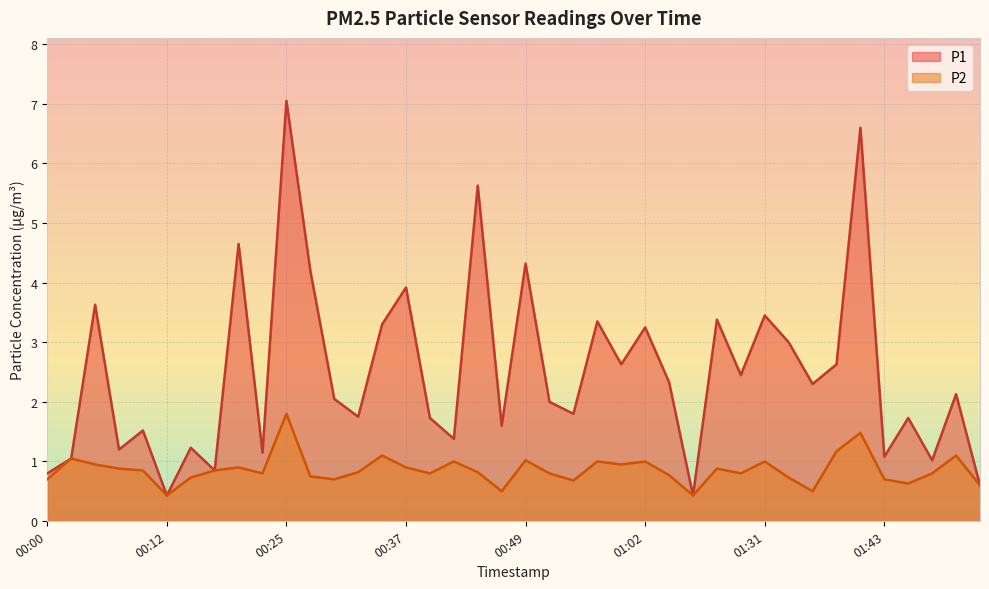

Reading left to right, extract all data points from this chart.

P1: 0.8	1.1	3.6	1.2	1.5	0.4	1.2	0.8	4.7	1.1	7.0	4.2	2.0	1.8	3.3	3.9	1.7	1.4	5.6	1.6	4.3	2.0	1.8	3.4	2.6	3.2	2.3	0.4	3.4	2.5	3.5	3.0	2.3	2.6	6.6	1.1	1.7	1.0	2.1	0.6
P2: 0.7	1.1	0.9	0.9	0.8	0.4	0.7	0.8	0.9	0.8	1.8	0.8	0.7	0.8	1.1	0.9	0.8	1.0	0.8	0.5	1.0	0.8	0.7	1.0	0.9	1.0	0.8	0.4	0.9	0.8	1.0	0.7	0.5	1.2	1.5	0.7	0.6	0.8	1.1	0.6